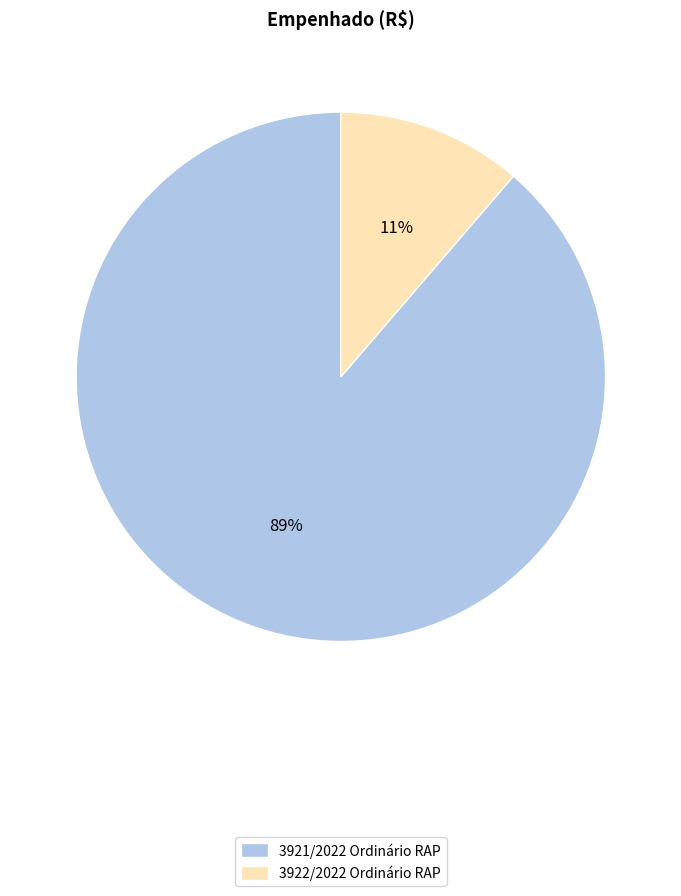

What is the largest slice in the pie chart?

3921/2022 Ordinário RAP